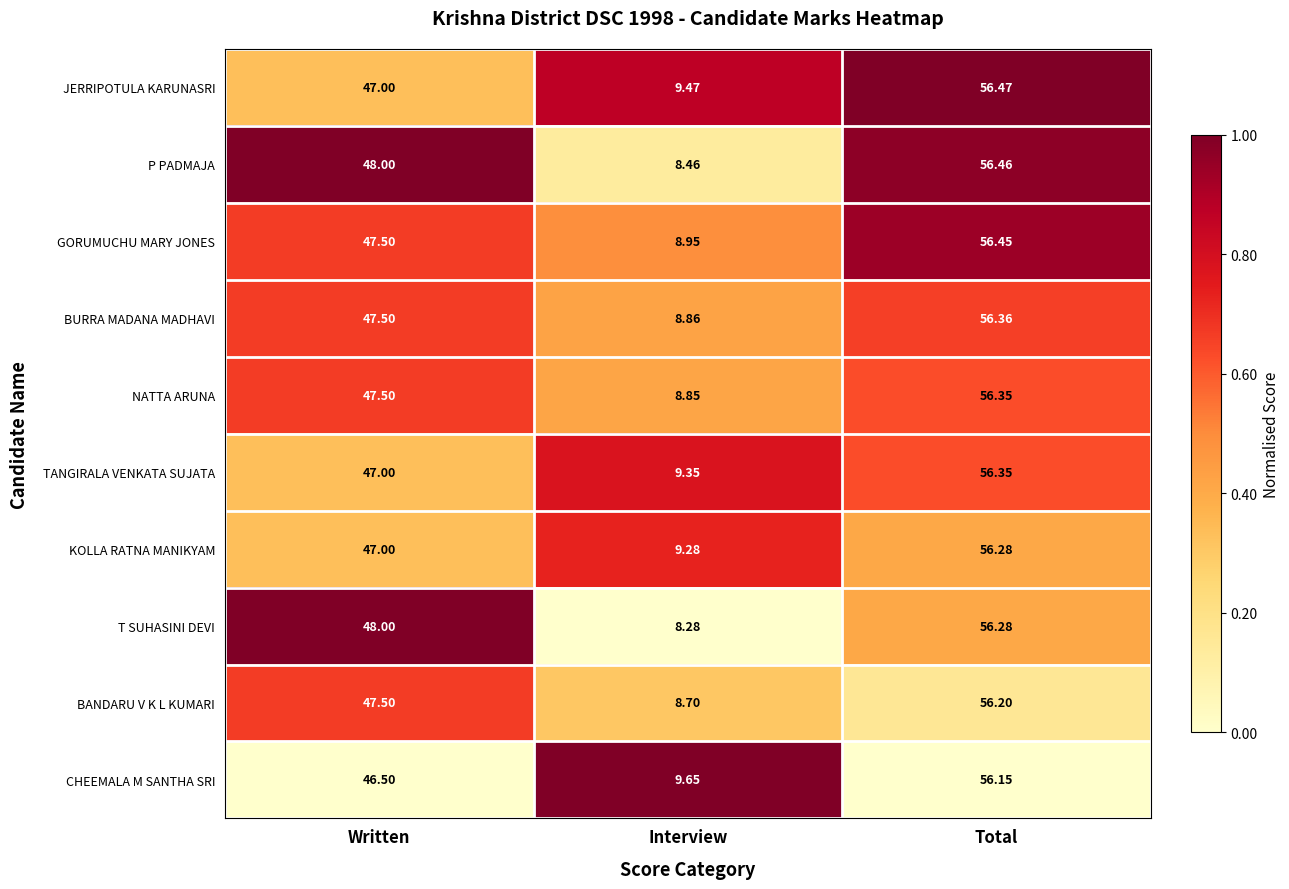

At which label is CHEEMALA M SANTHA SRI closest to 32?

Written